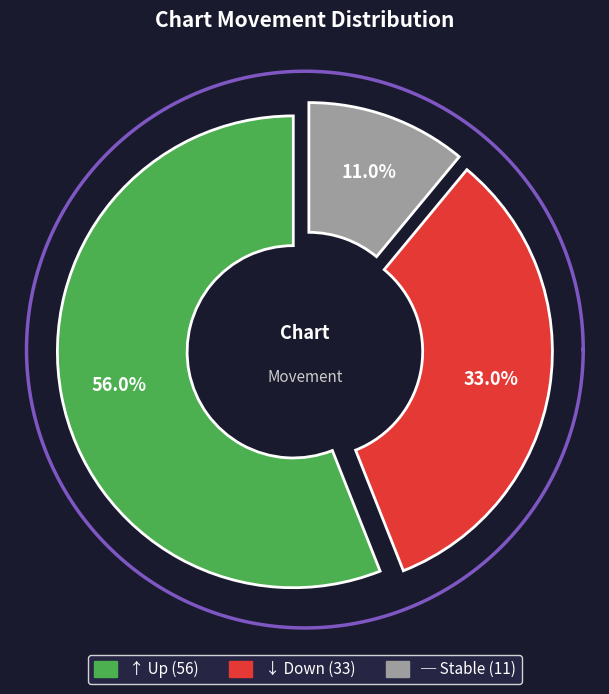

Rank the categories by value from lowest to highest.

-, down, up